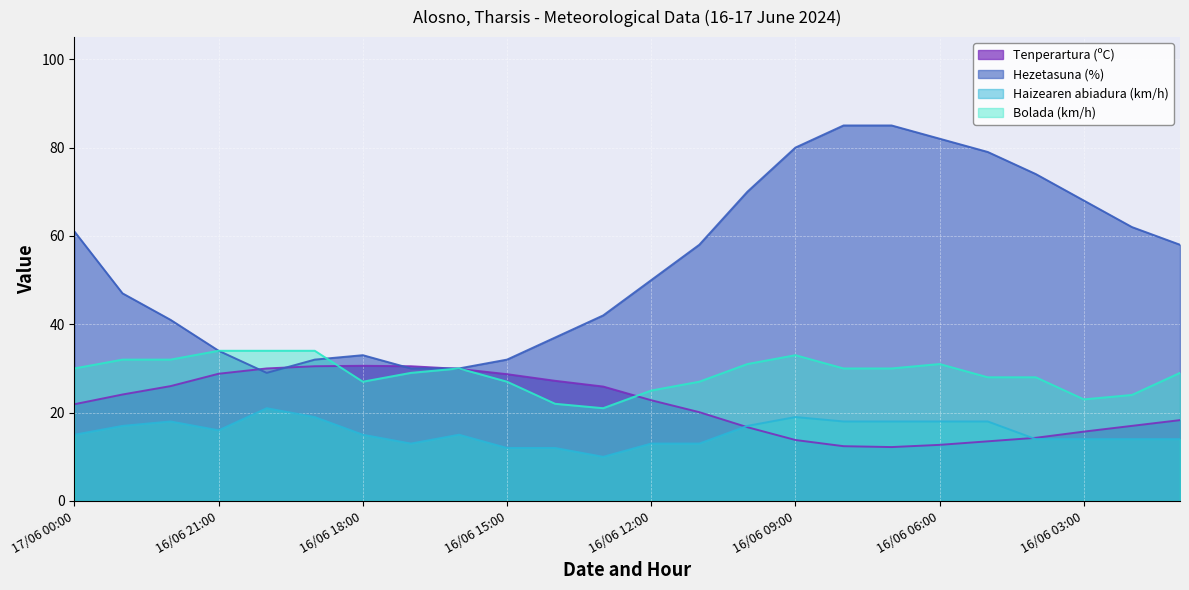

True or false: Hezetasuna (%) and Tenperartura (ºC) cross at least once.

True